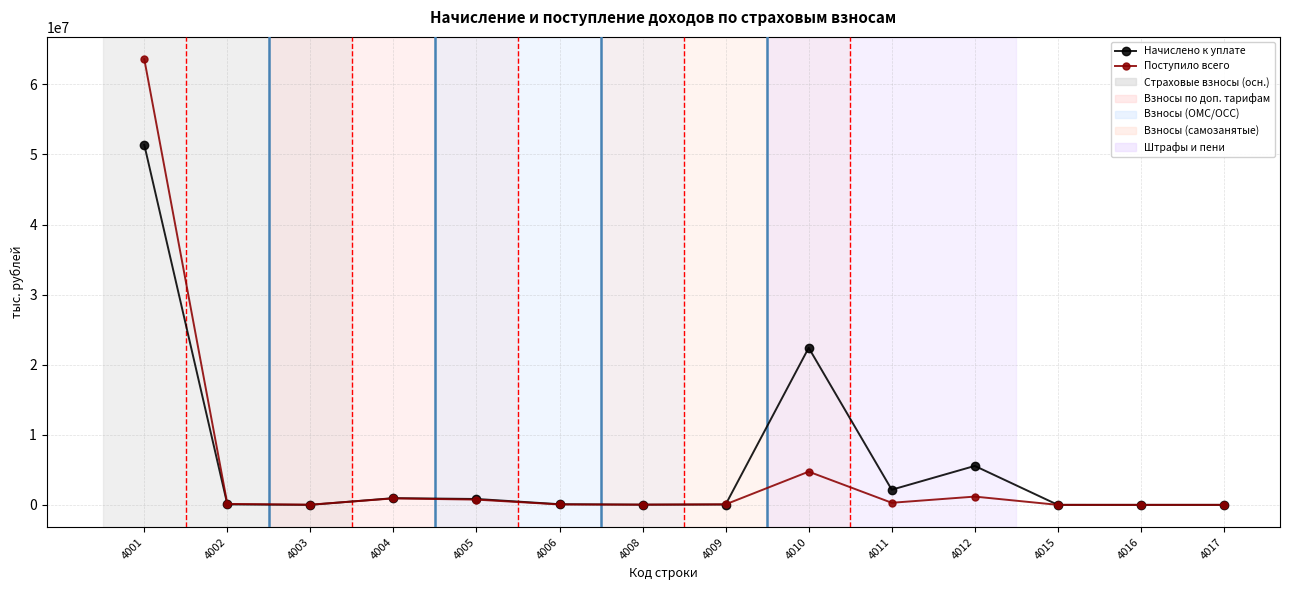

Which series has the largest range (max minus min)?

Поступило всего